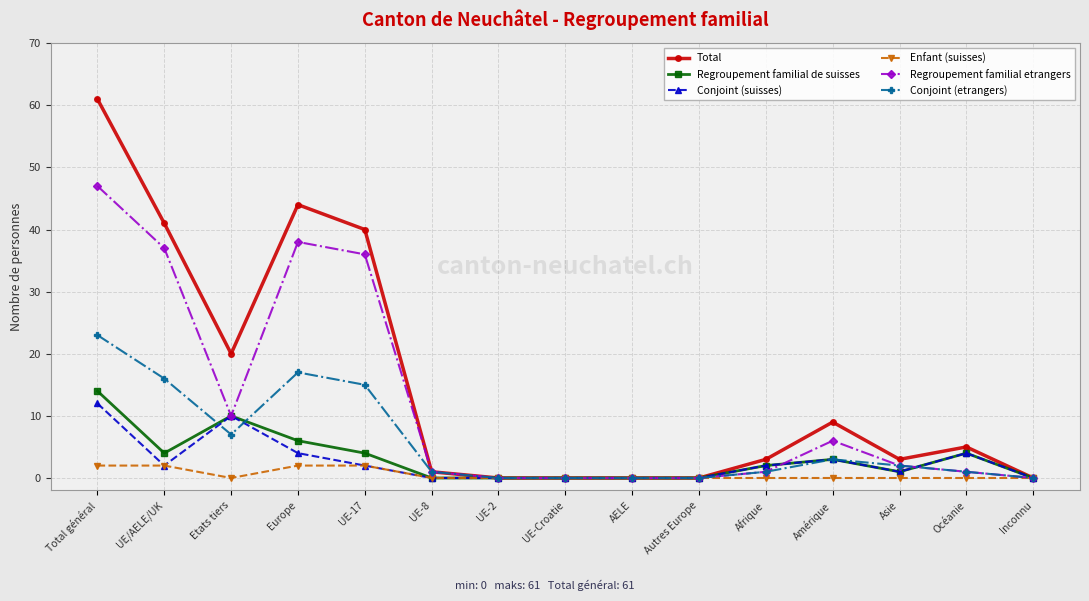

Which category has the highest value in the Regroupement familial etrangers series?

Total général